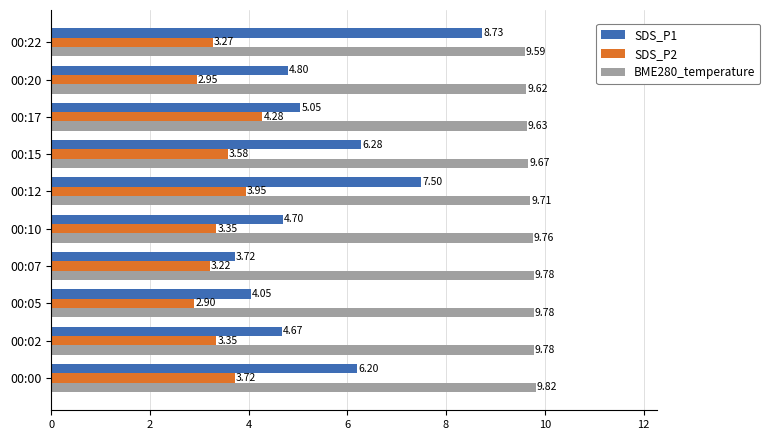

Which category has the lowest value in the SDS_P1 series?

00:07